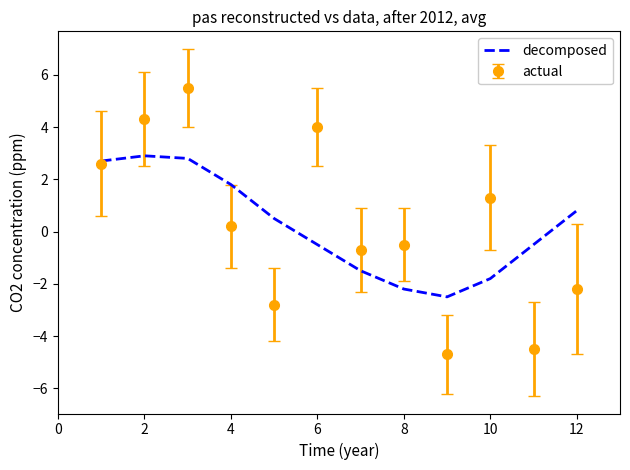

Rank the series by their maximum value, from lowest to highest.

decomposed, actual